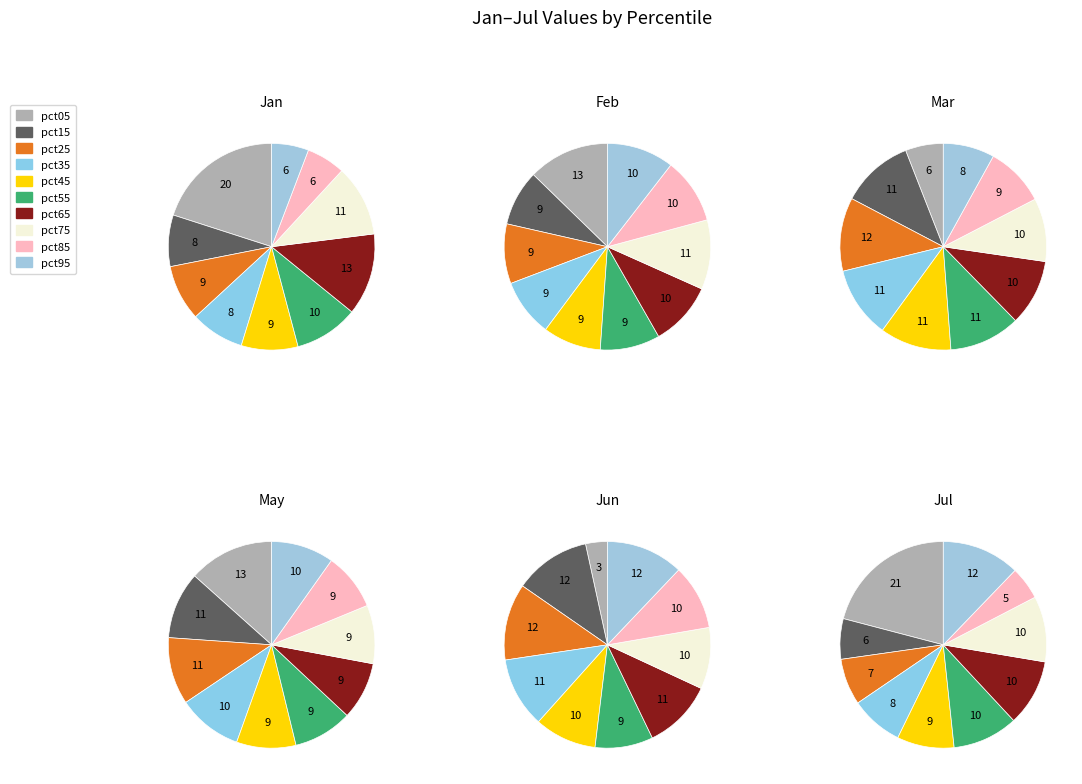

Is pct05 the majority of the pie?

No